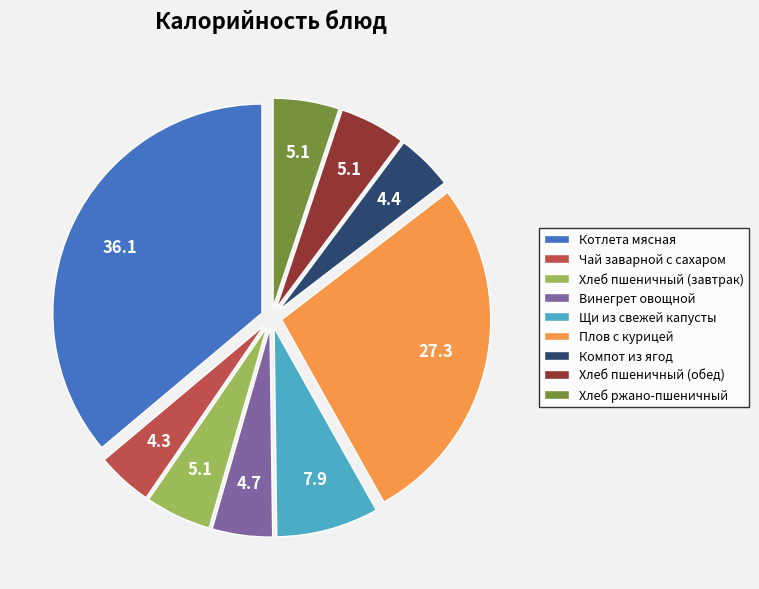

Does Компот из ягод account for over 50% of the chart?

No